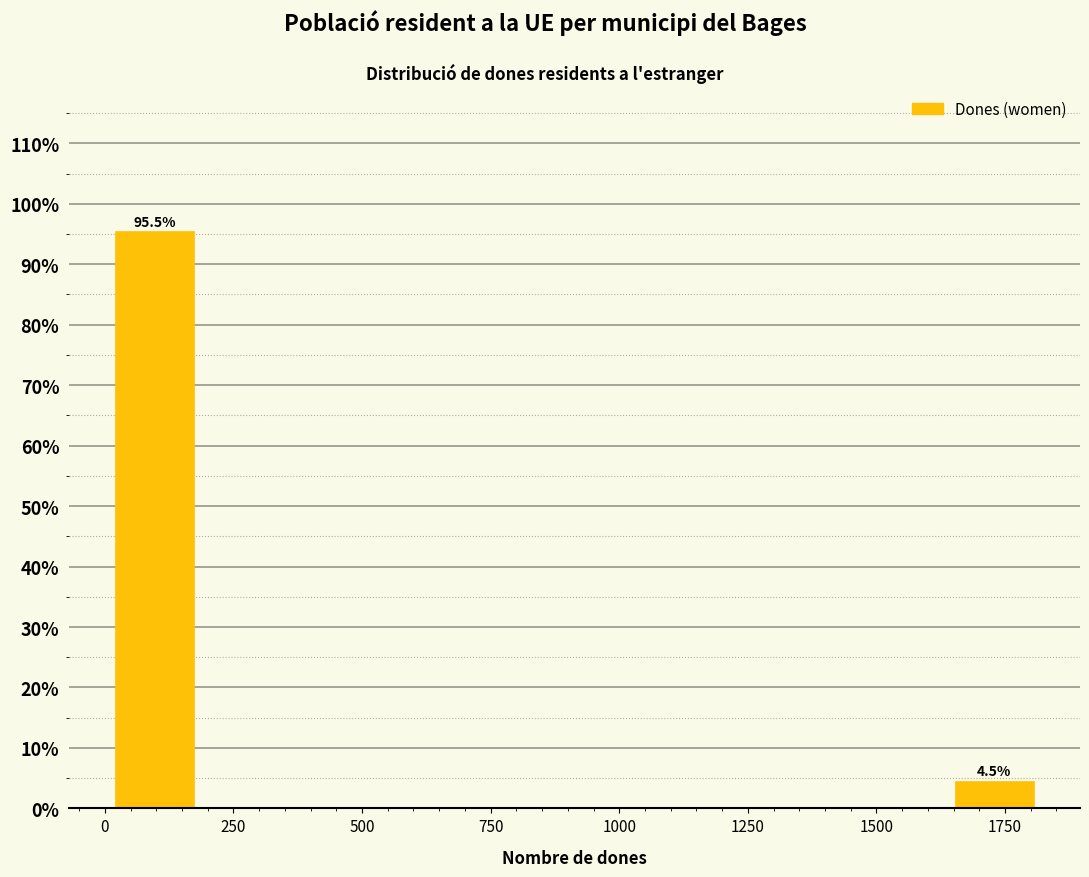

Read against the x-axis, roughly where is the centre of the tallest bar?

100